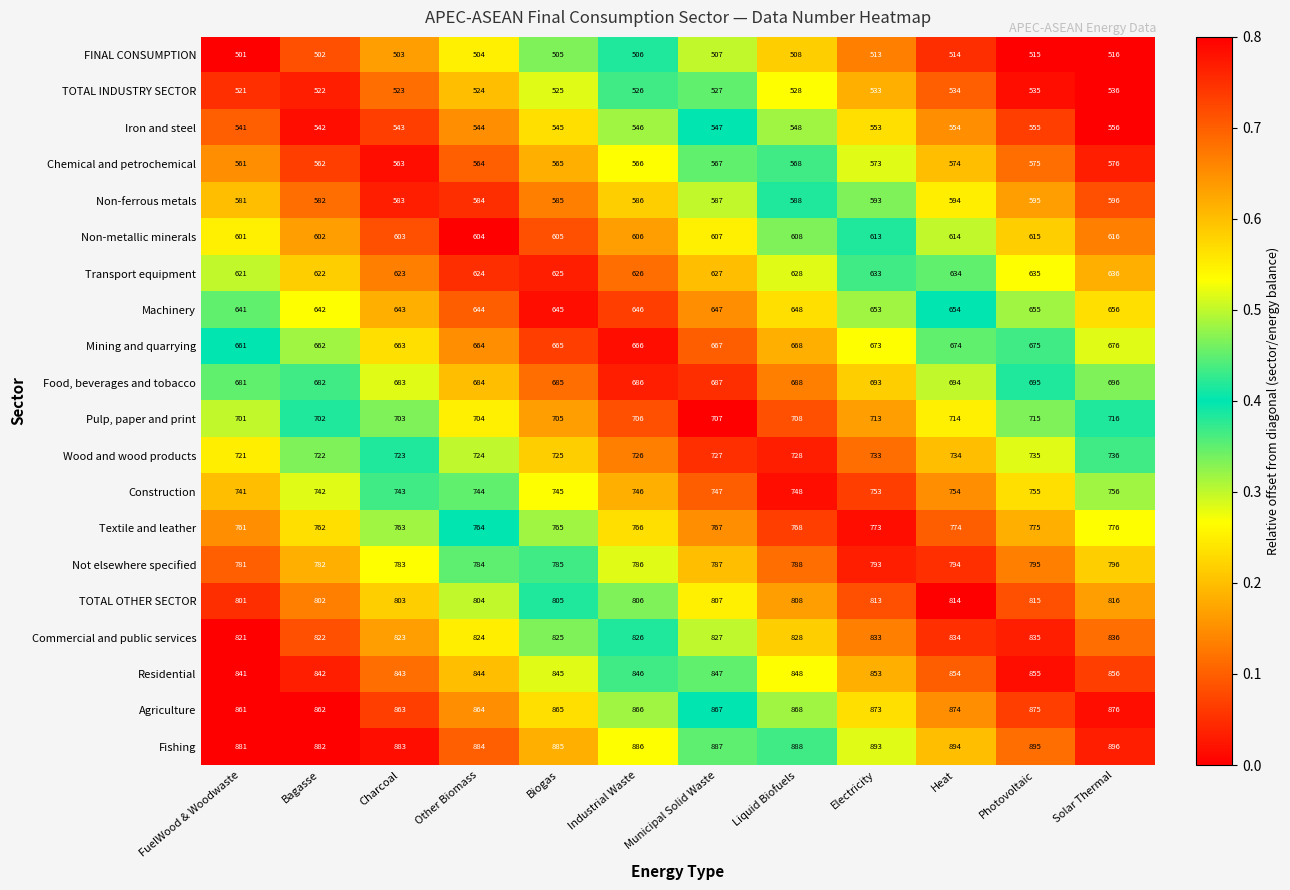

Which category has the lowest value across all series?

FuelWood & Woodwaste